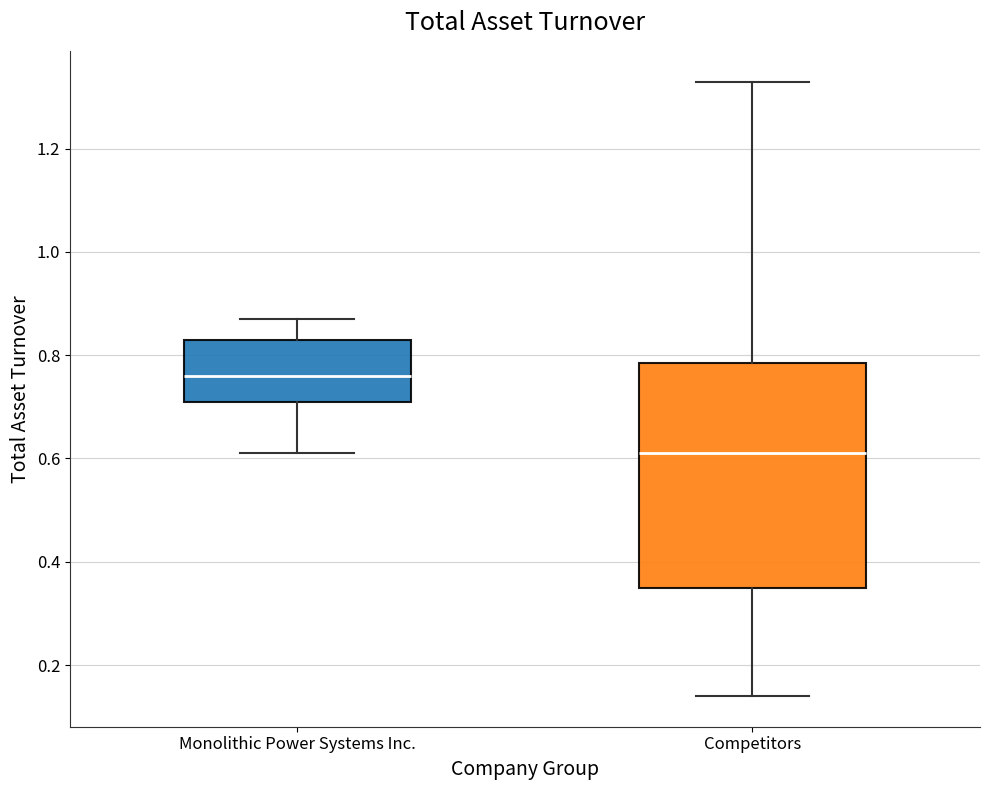

Comparing the boxes themselves (not the whiskers), which one is the tallest?

Competitors